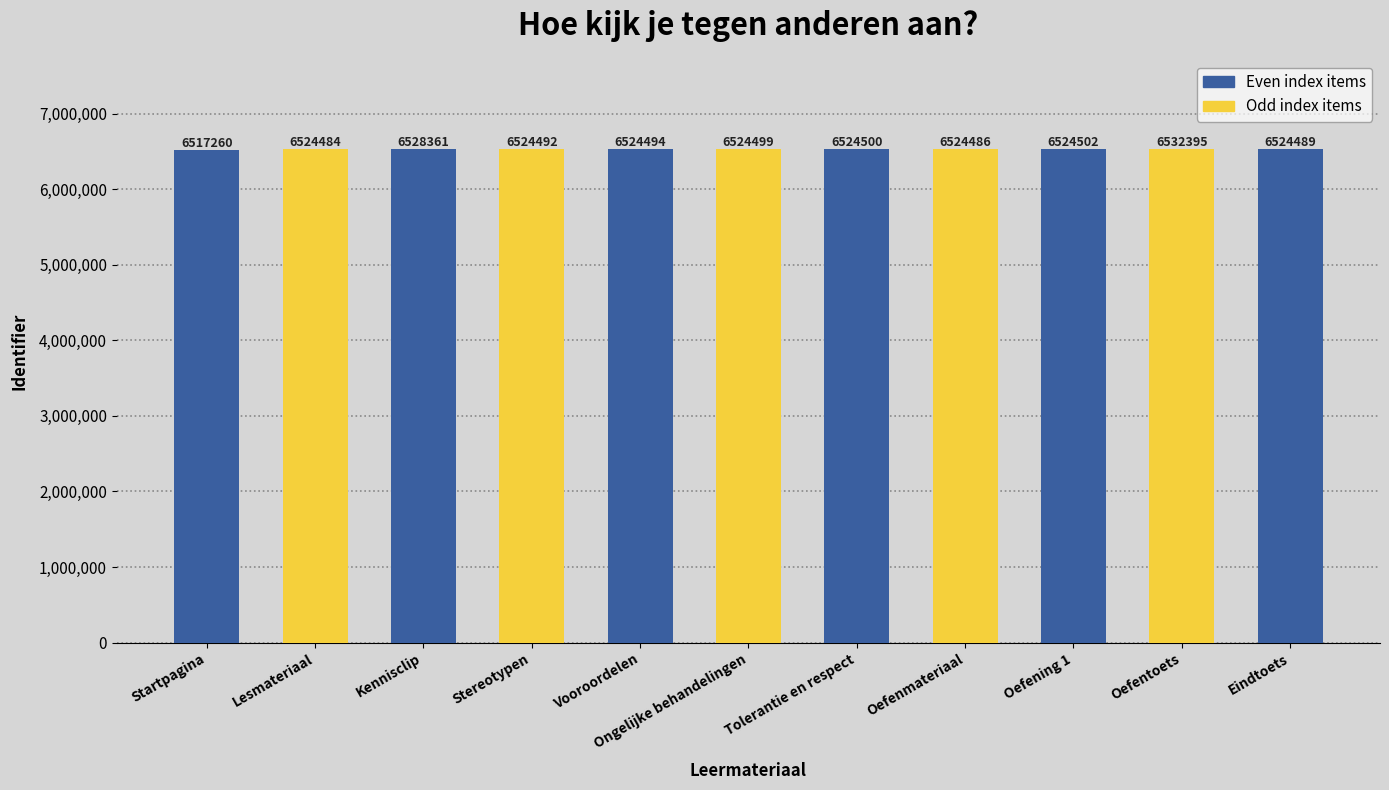

What is the difference between the maximum and minimum values?

15135